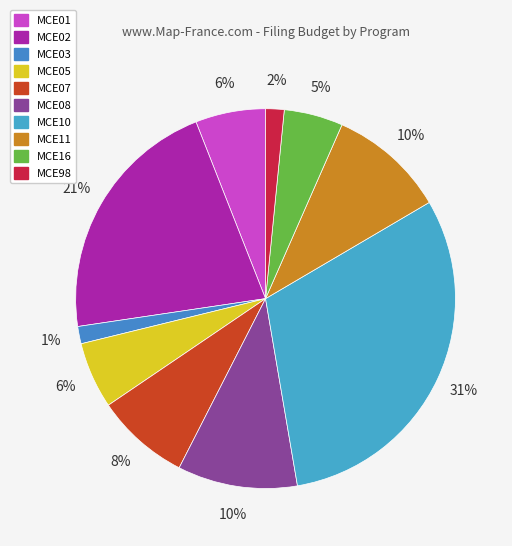

How much of the chart is everything except MCE05?

94.3%